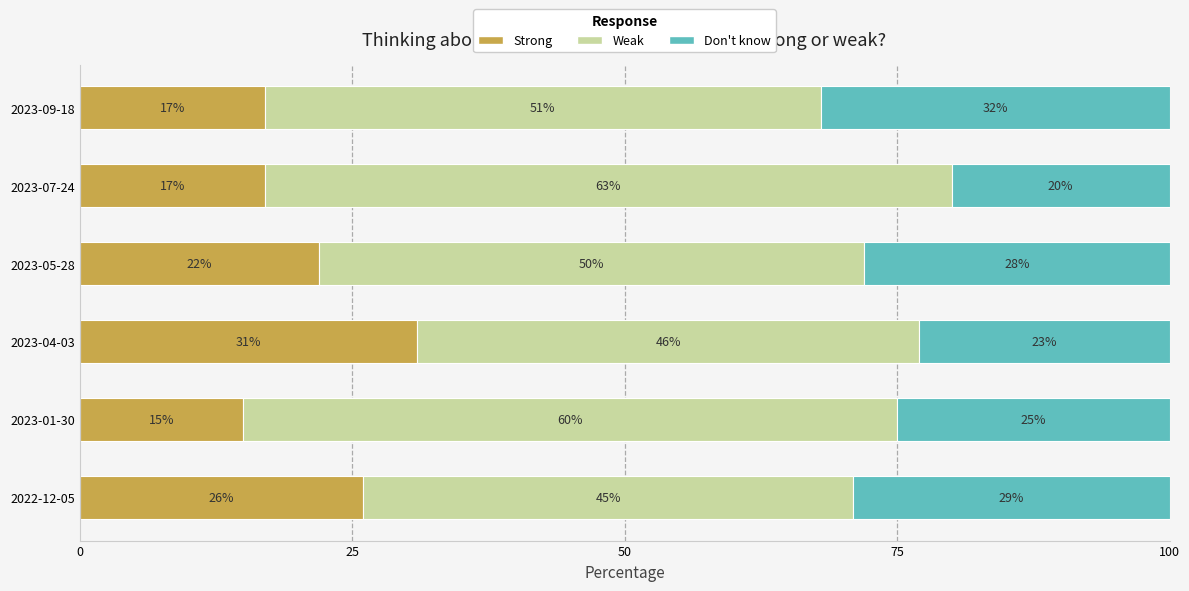

What are all the series names shown in the legend?

Strong, Weak, Don't know